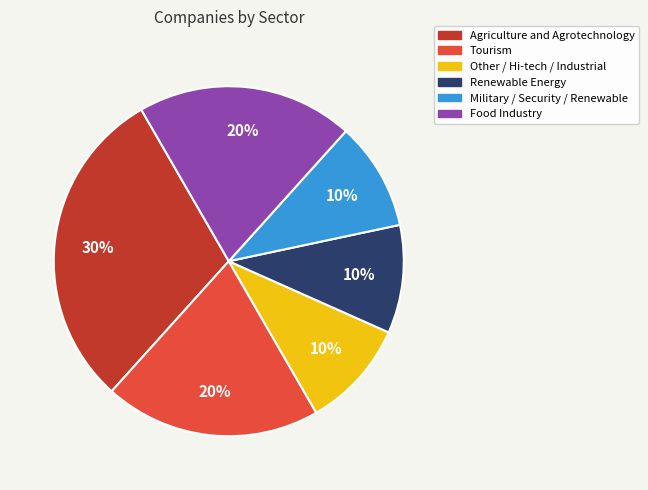

Does Food Industry account for over 50% of the chart?

No